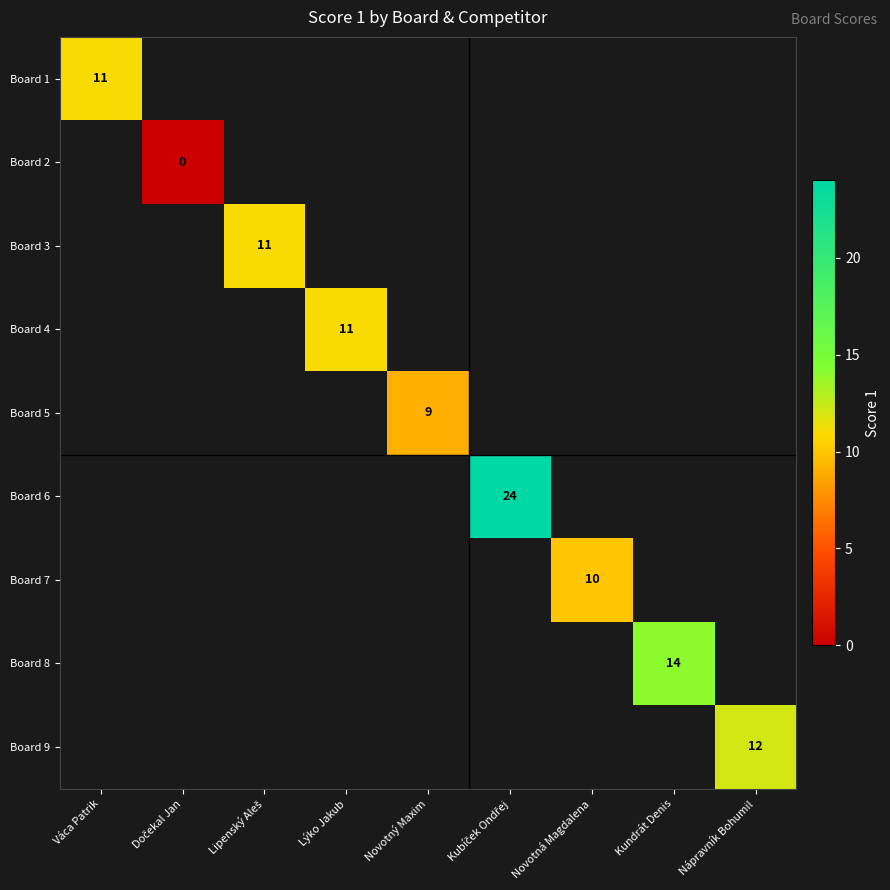

The value of Board 9 at Nápravník Bohumil is 5. True or false?

False